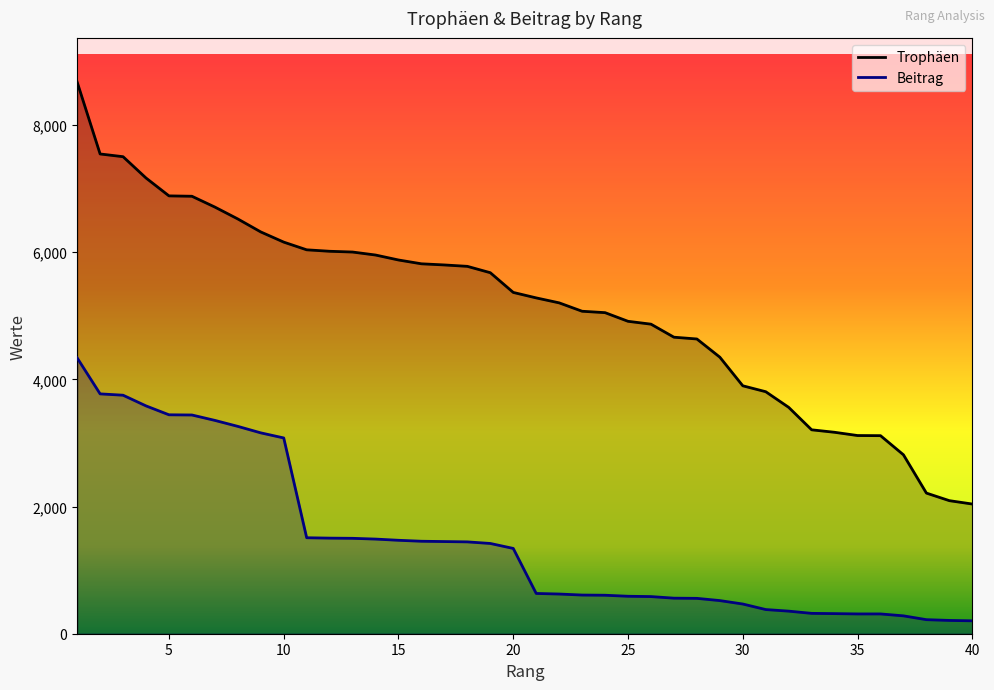

True or false: Beitrag and Trophäen intersect in this chart.

False